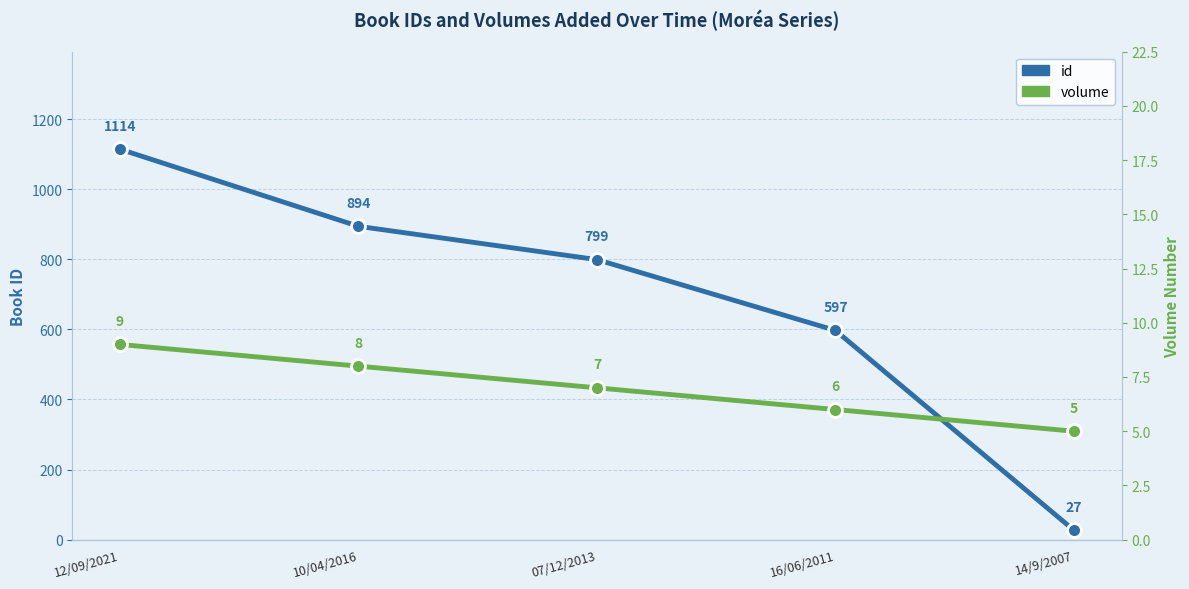

List the series in order of their overall mean, lowest first.

volume, id